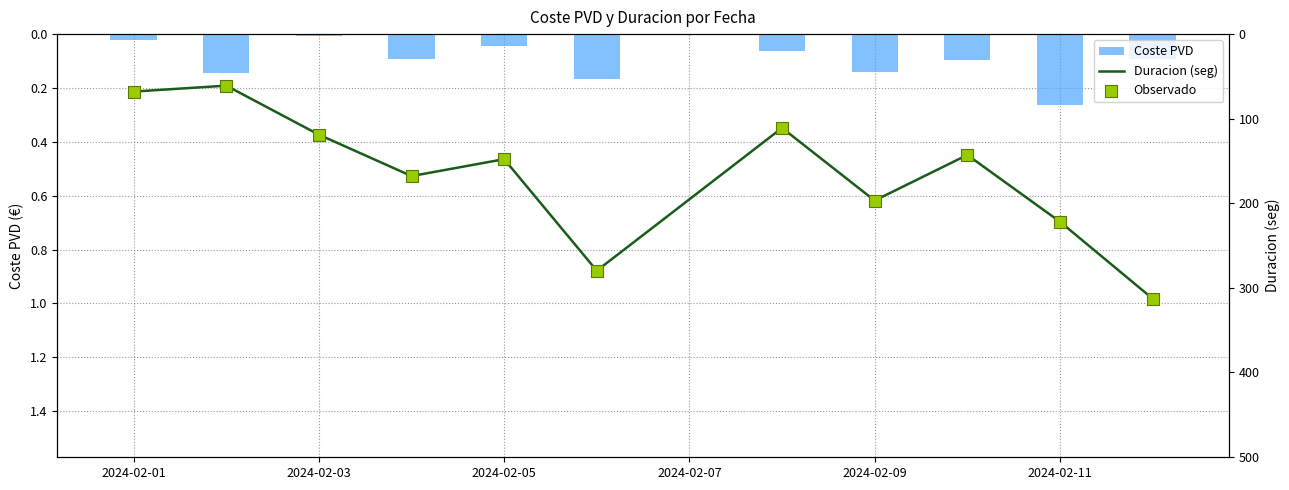

Which series reaches the maximum Y coordinate?

Duracion (seg)